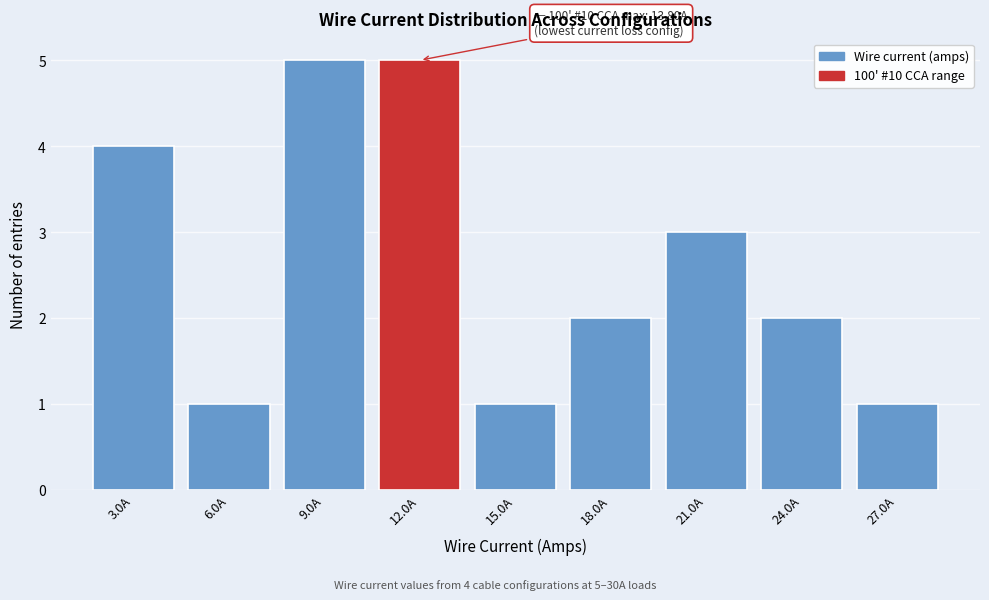

Reading left to right, what are all the values shown in this chart?

4	1	5	5	1	2	3	2	1